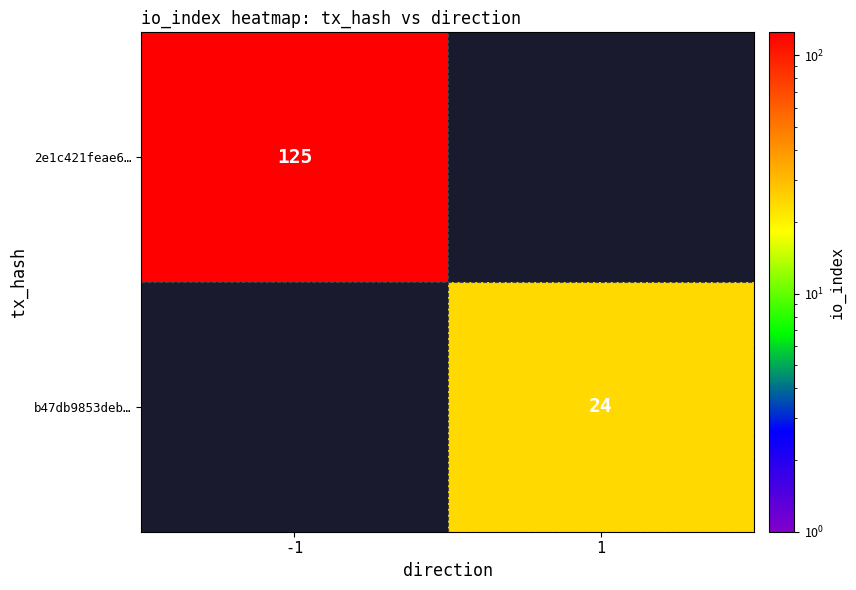

Is the value of b47db9853deb… at 1 greater than the value of 2e1c421feae6… at -1?

No